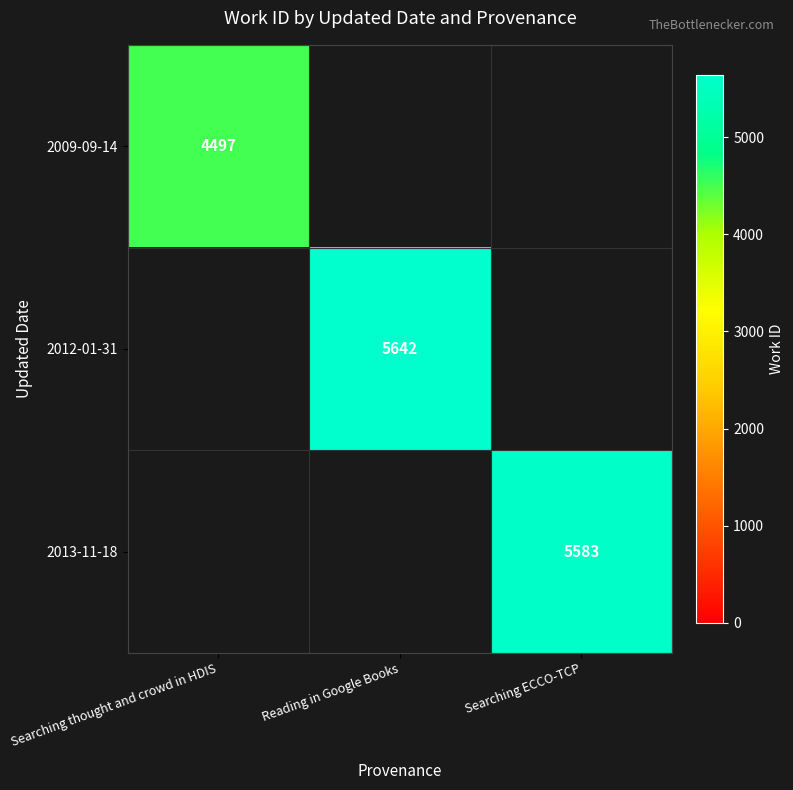

Between Searching thought and crowd in HDIS and Reading in Google Books, which is larger?

Reading in Google Books